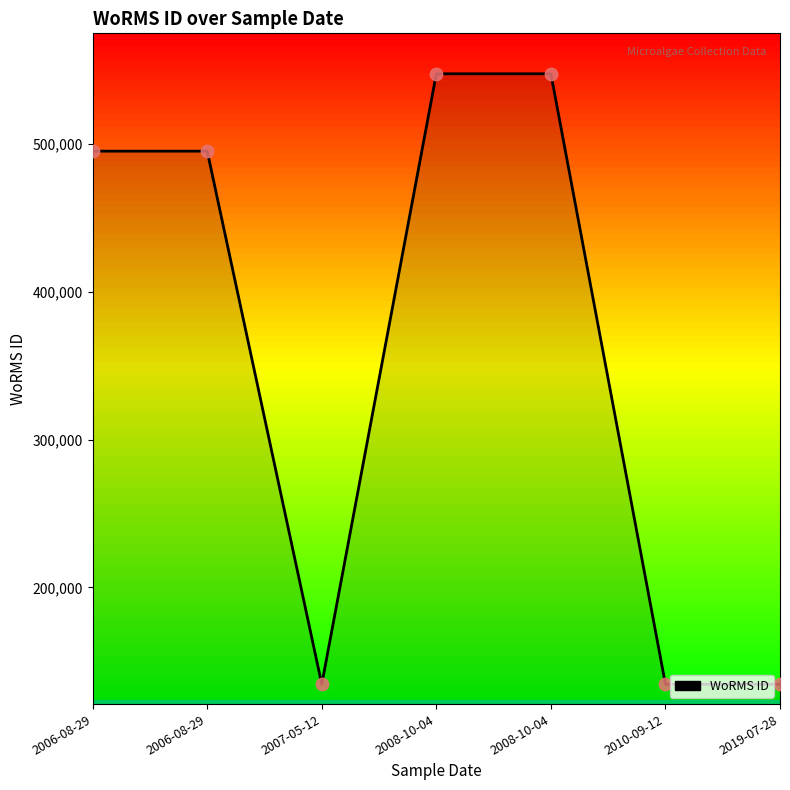

What is the change in value from 2006-08-29 to 2008-10-04?

+52345